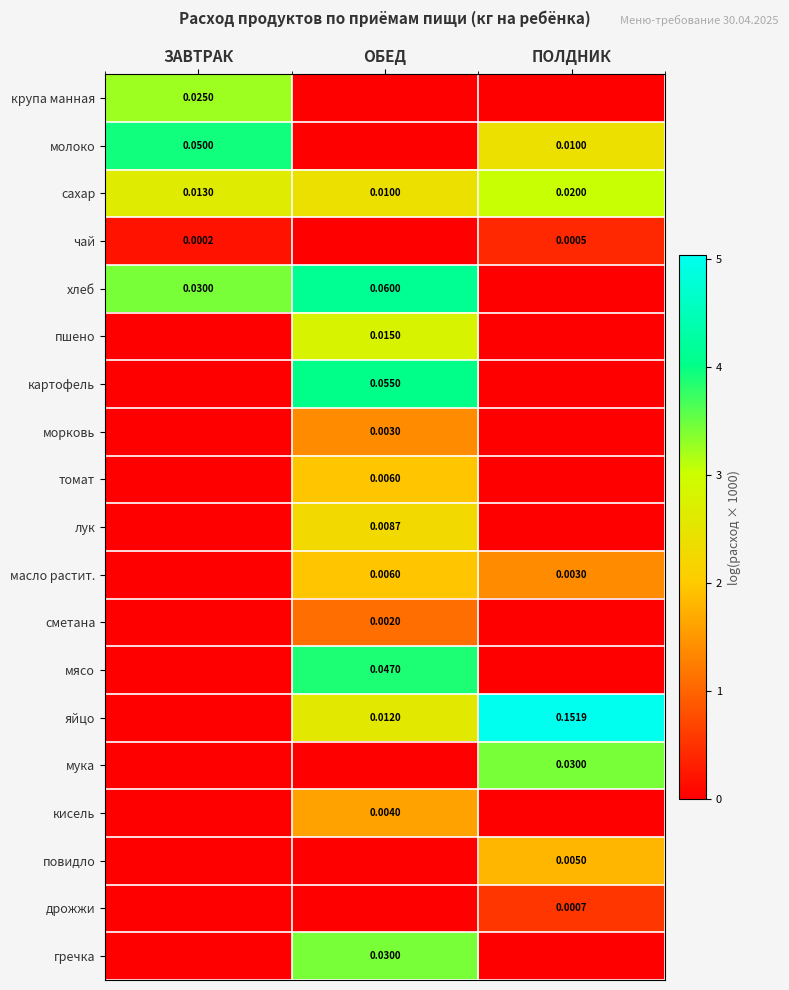

List the series in order of their peak value, highest first.

яйцо, хлеб, картофель, молоко, мясо, мука, гречка, крупа манная, сахар, пшено, лук, томат, масло растит., повидло, кисель, морковь, сметана, дрожжи, чай